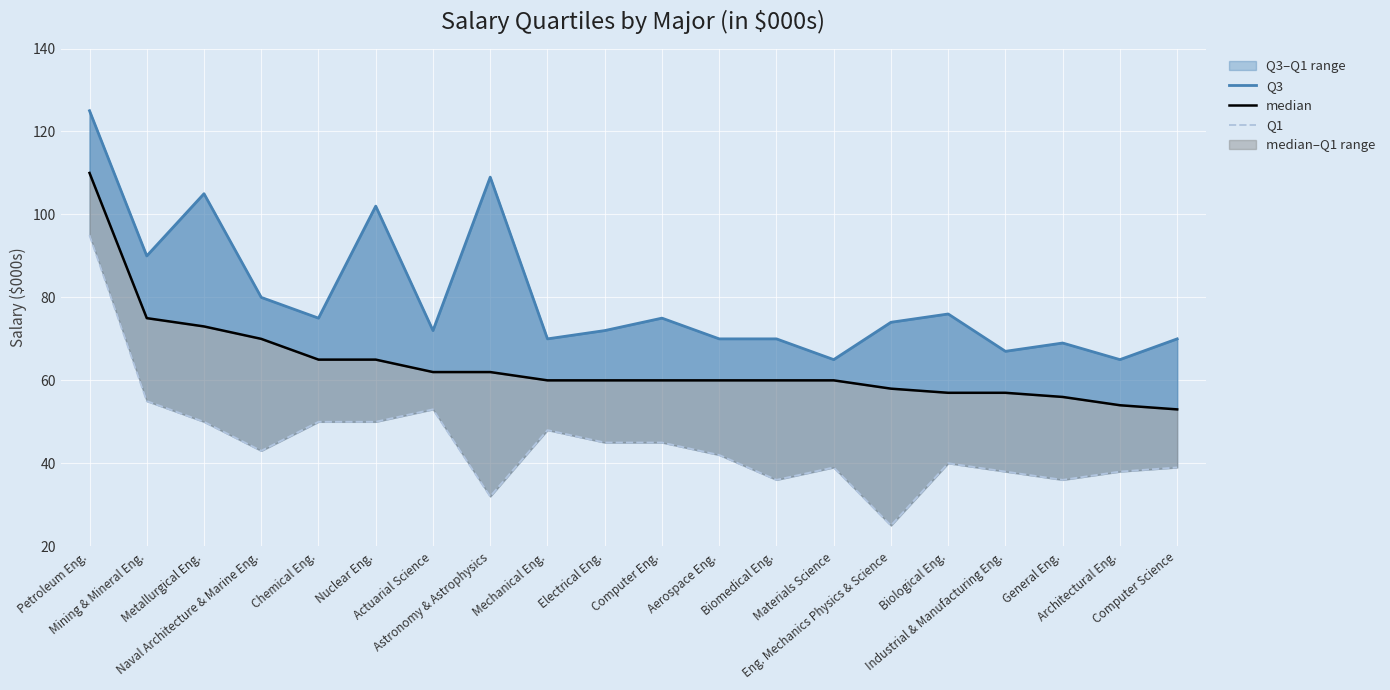

List the series in order of their peak value, lowest first.

Q1, median, Q3